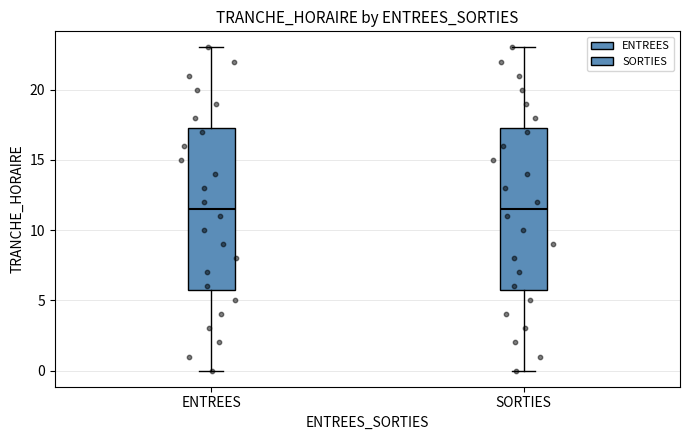

Reading left to right, read every box against the y-axis: the position of its median line, the range the box covers, and the ends of its whiskers. The values are not printed on the chart, so give them approximately, as read against the axis.

ENTREES: median 11.5, box 6.0 to 17.5, whiskers 0.0 to 23.0
SORTIES: median 11.5, box 6.0 to 17.5, whiskers 0.0 to 23.0